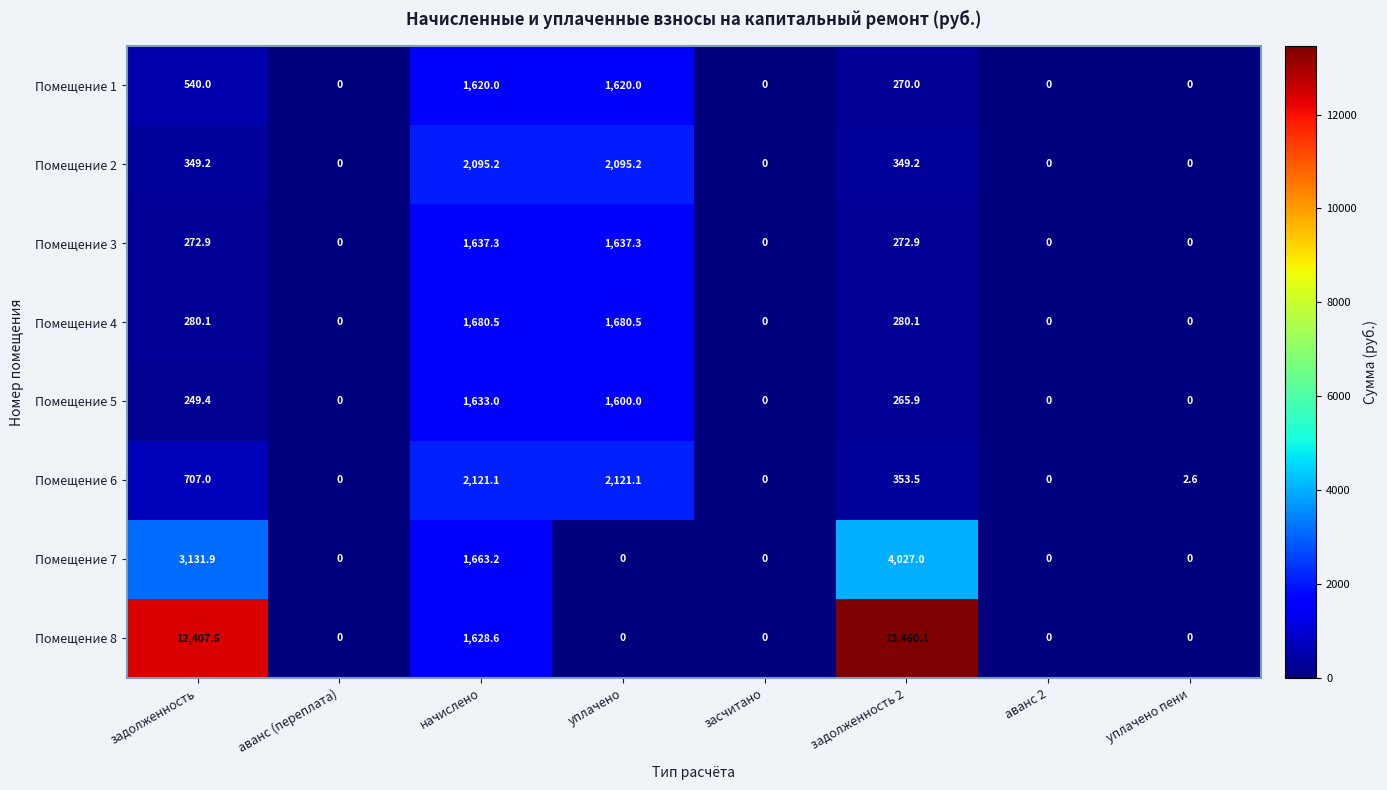

What is the highest value of the Помещение 1 series?

1620.0